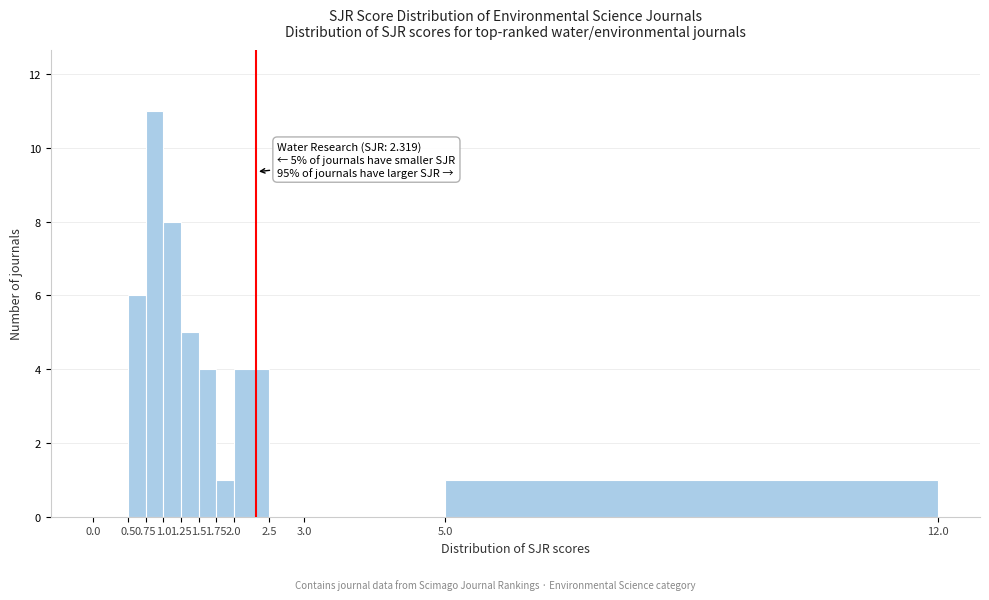

Which range on the x-axis has the tallest bar?

0.75 to 1.0